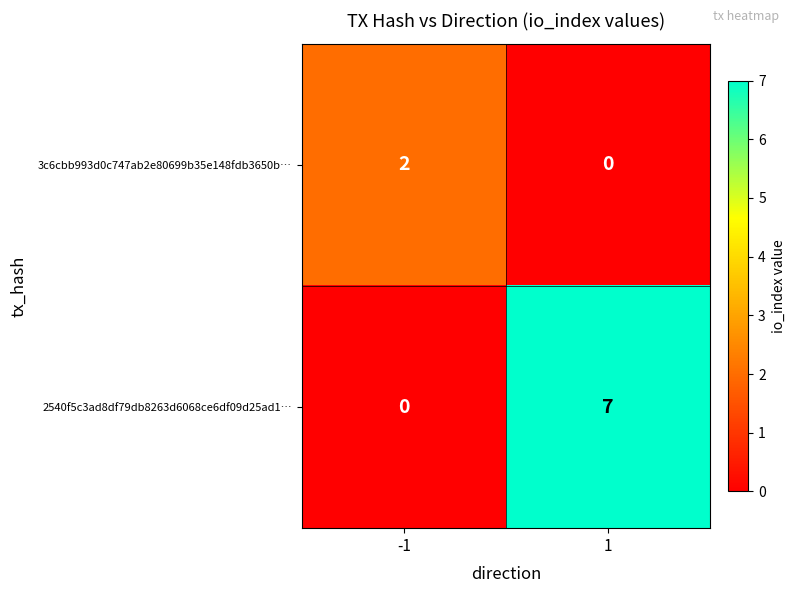

List the series in order of their peak value, lowest first.

3c6cbb993d0c747ab2e80699b35e148fdb3650b…, 2540f5c3ad8df79db8263d6068ce6df09d25ad1…